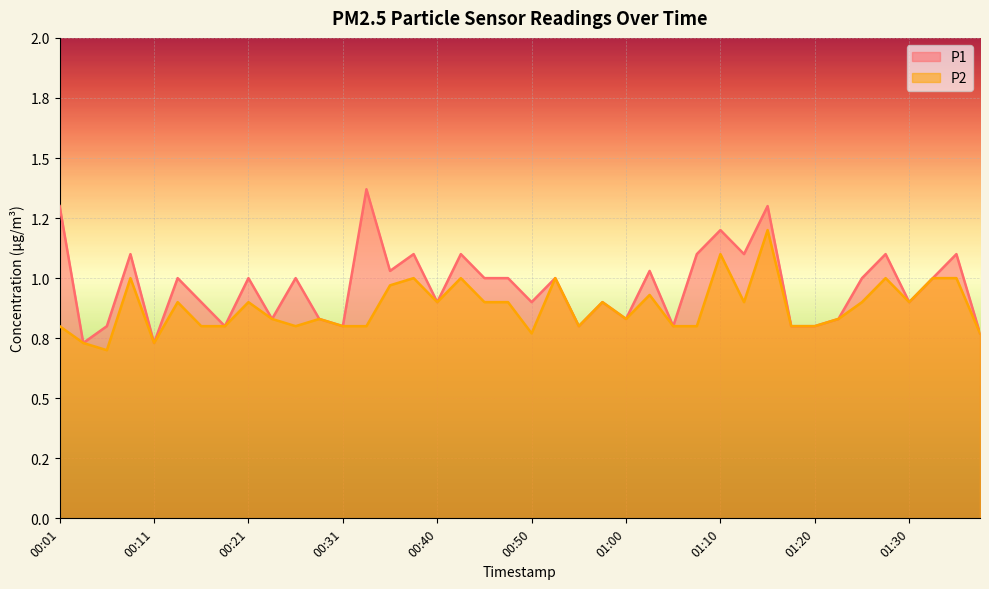

What is the label of the 23rd point from the right?

00:43